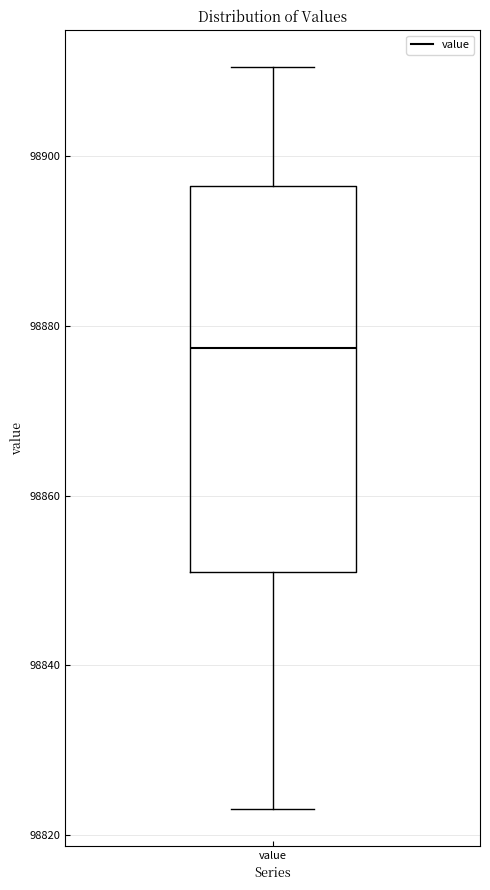

Read this box plot against the y-axis: the position of the median line, the range covered by the box, and the ends of both whiskers. The values are not printed on the chart, so give them approximately, as read against the axis.

median 98878, box 98852 to 98896, whiskers 98824 to 98910